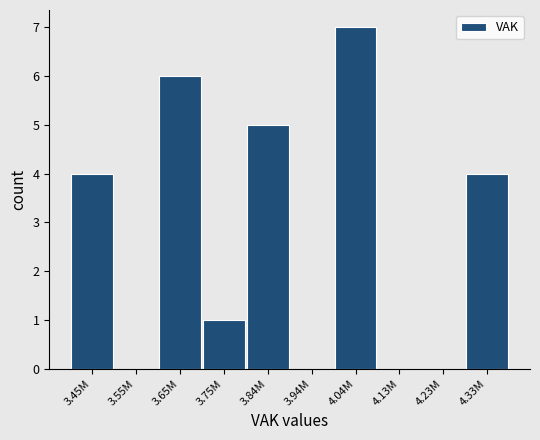

Reading right to left, list all the values displayed in this chart.

4.33M=4	4.23M=0	4.13M=0	4.04M=7	3.94M=0	3.84M=5	3.75M=1	3.65M=6	3.55M=0	3.45M=4